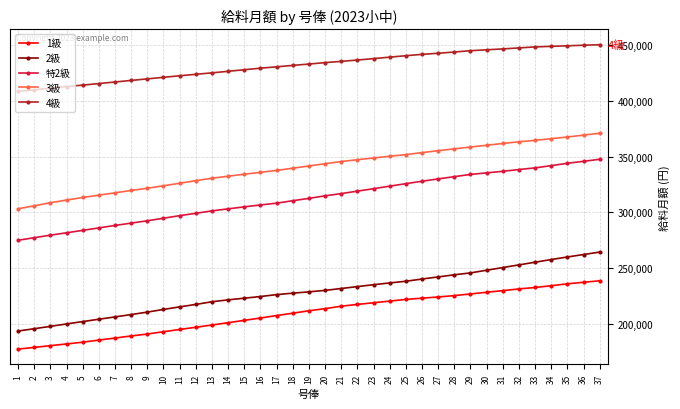

What is the difference between the highest and lowest values at 20?

220900